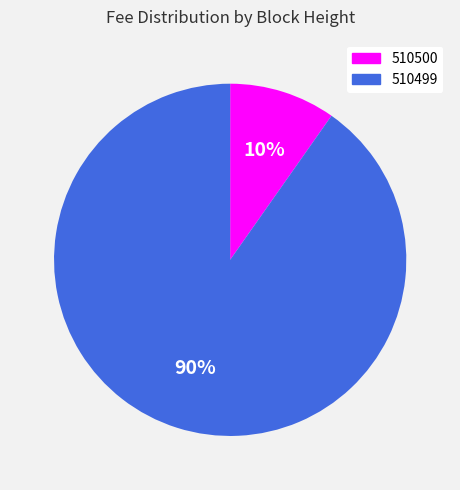

How many slices are in this pie chart?

2